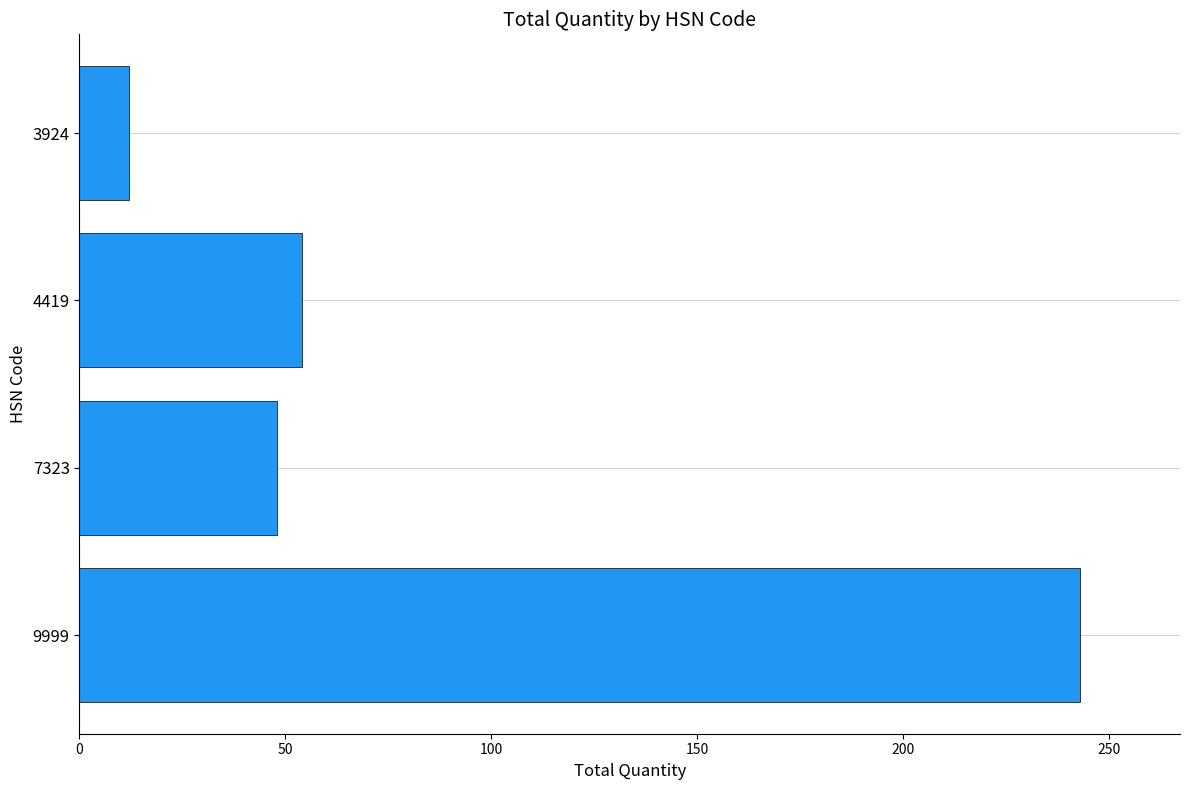

Where is the data nearest to the value 127?

4419